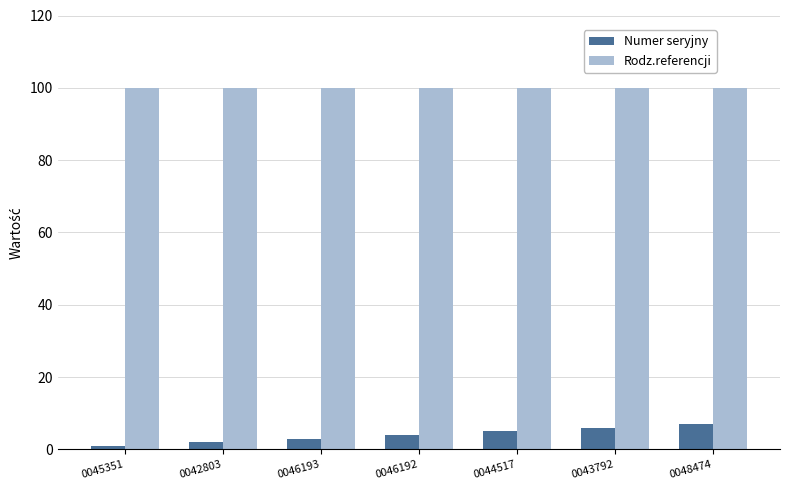

What is the spread (max minus min) of values at 0046193?

97